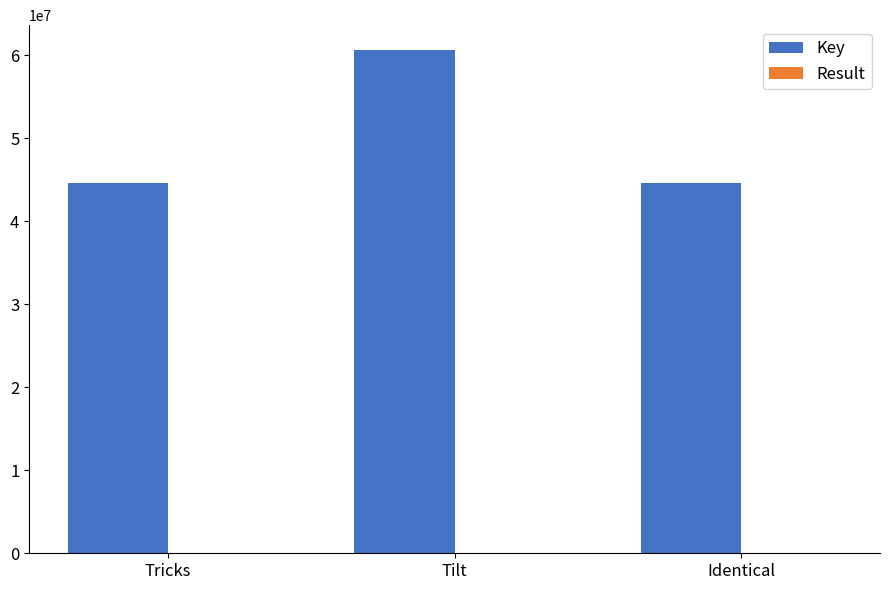

Are the bars horizontal?

No